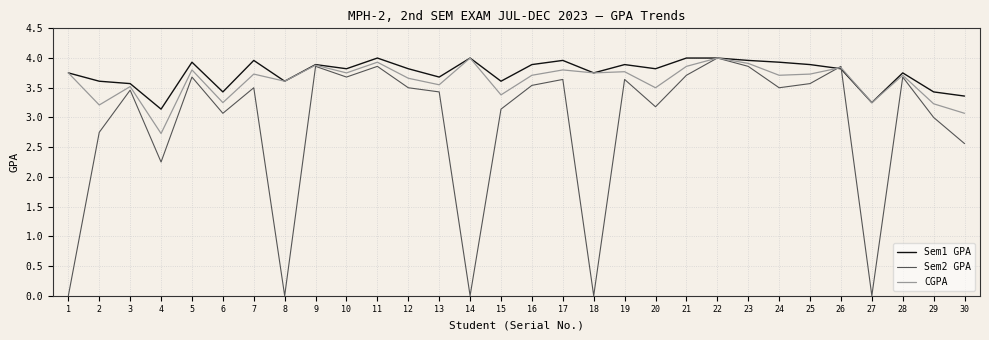

At which label is Sem2 GPA closest to 2?

4